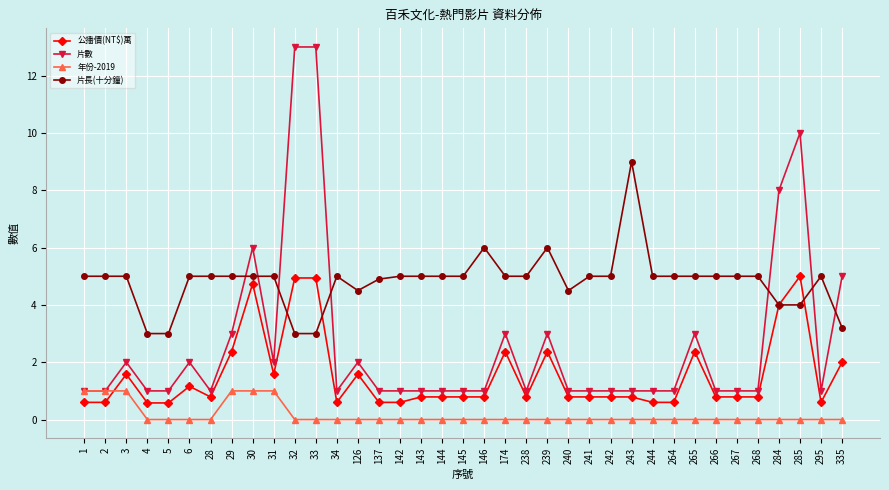

Reading left to right, what are all the values shown in this chart?

公播價(NT$)萬: 1=0.6	2=0.6	3=1.6	4=0.6	5=0.6	6=1.2	28=0.8	29=2.4	30=4.7	31=1.6	32=4.9	33=4.9	34=0.6	126=1.6	137=0.6	142=0.6	143=0.8	144=0.8	145=0.8	146=0.8	174=2.4	238=0.8	239=2.4	240=0.8	241=0.8	242=0.8	243=0.8	244=0.6	264=0.6	265=2.4	266=0.8	267=0.8	268=0.8	284=4.0	285=5.0	295=0.6	335=2.0
片數: 1=1.0	2=1.0	3=2.0	4=1.0	5=1.0	6=2.0	28=1.0	29=3.0	30=6.0	31=2.0	32=13.0	33=13.0	34=1.0	126=2.0	137=1.0	142=1.0	143=1.0	144=1.0	145=1.0	146=1.0	174=3.0	238=1.0	239=3.0	240=1.0	241=1.0	242=1.0	243=1.0	244=1.0	264=1.0	265=3.0	266=1.0	267=1.0	268=1.0	284=8.0	285=10.0	295=1.0	335=5.0
年份-2019: 1=1.0	2=1.0	3=1.0	4=0.0	5=0.0	6=0.0	28=0.0	29=1.0	30=1.0	31=1.0	32=0.0	33=0.0	34=0.0	126=0.0	137=0.0	142=0.0	143=0.0	144=0.0	145=0.0	146=0.0	174=0.0	238=0.0	239=0.0	240=0.0	241=0.0	242=0.0	243=0.0	244=0.0	264=0.0	265=0.0	266=0.0	267=0.0	268=0.0	284=0.0	285=0.0	295=0.0	335=0.0
片長(十分鐘): 1=5.0	2=5.0	3=5.0	4=3.0	5=3.0	6=5.0	28=5.0	29=5.0	30=5.0	31=5.0	32=3.0	33=3.0	34=5.0	126=4.5	137=4.9	142=5.0	143=5.0	144=5.0	145=5.0	146=6.0	174=5.0	238=5.0	239=6.0	240=4.5	241=5.0	242=5.0	243=9.0	244=5.0	264=5.0	265=5.0	266=5.0	267=5.0	268=5.0	284=4.0	285=4.0	295=5.0	335=3.2